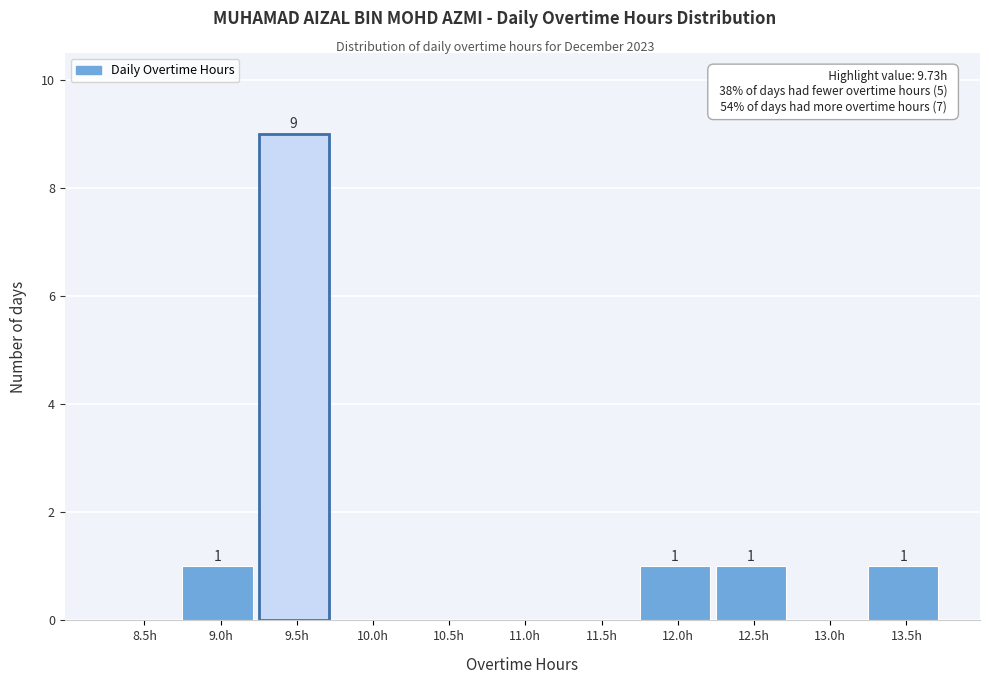

Reading left to right, extract all data points from this chart.

8.5h=0	9.0h=1	9.5h=9	10.0h=0	10.5h=0	11.0h=0	11.5h=0	12.0h=1	12.5h=1	13.0h=0	13.5h=1